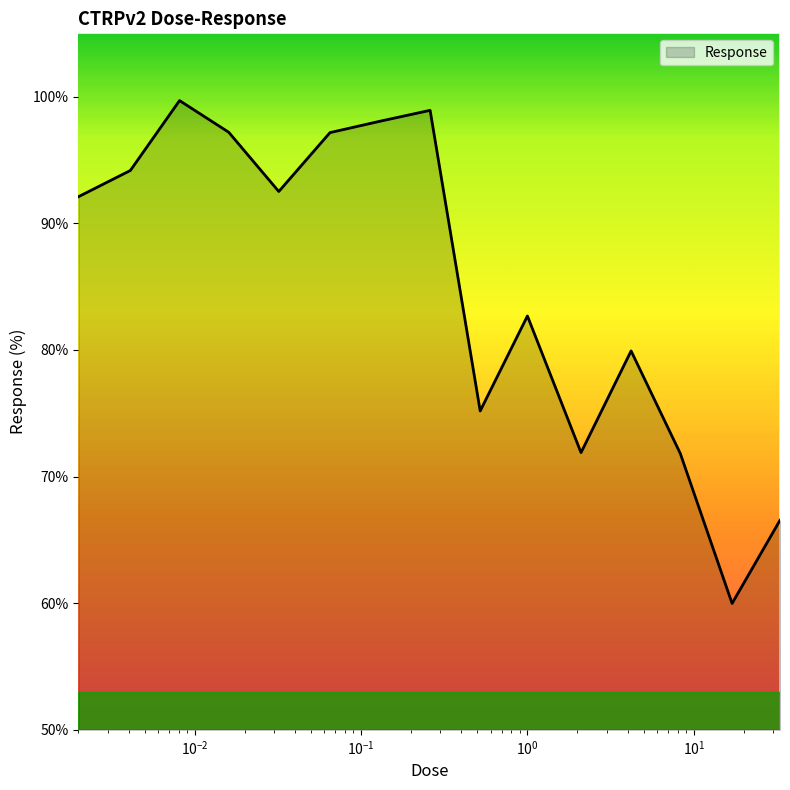

What is the maximum value shown in the chart?

99.7